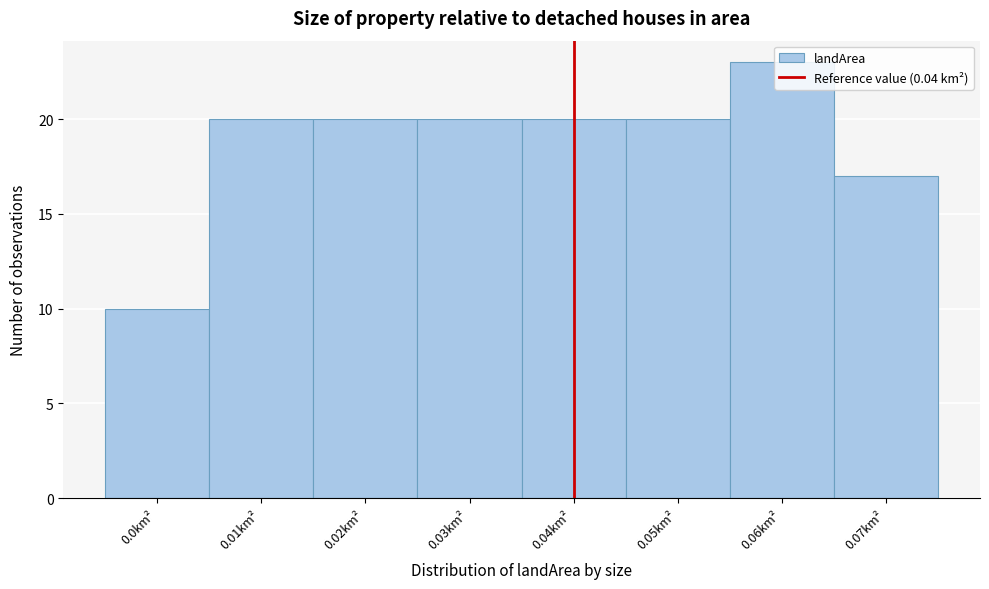

Reading left to right, list every bar in this chart as the range it spans on the x-axis followed by its height. The values are not printed on the chart, so give them approximately, as read against the axis.

-0.005 to 0.005: 10
0.005 to 0.015: 20
0.015 to 0.025: 20
0.025 to 0.035: 20
0.035 to 0.045: 20
0.045 to 0.055: 20
0.055 to 0.065: 23
0.065 to 0.075: 17